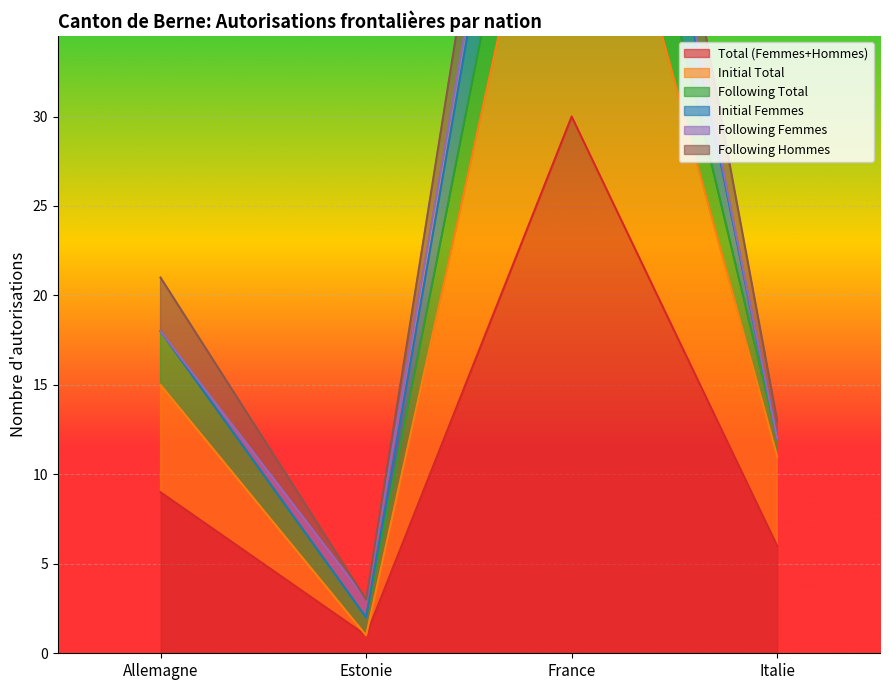

At which label is Total (Femmes+Hommes) closest to 15?

Allemagne